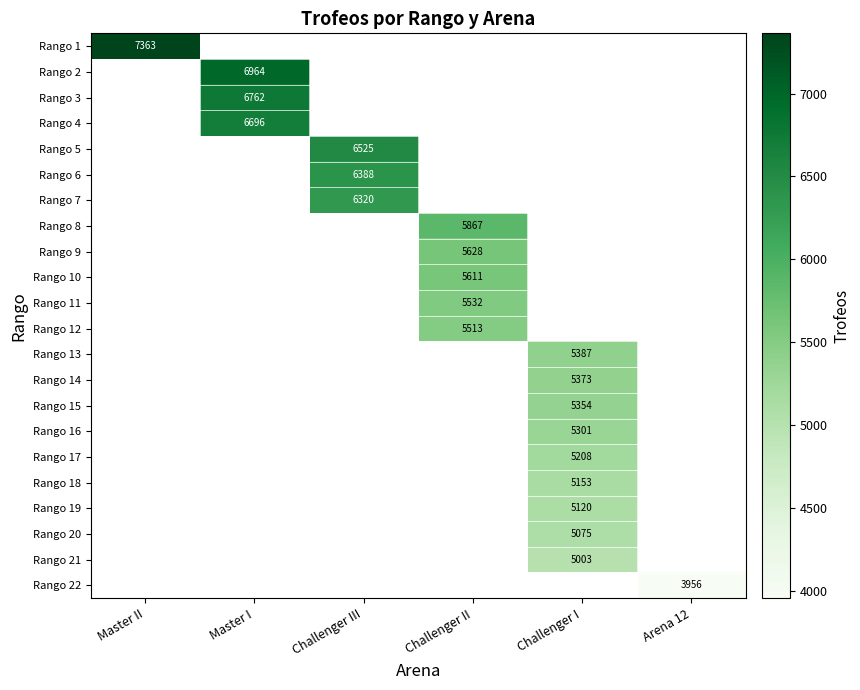

True or false: Rango 12 has a value of 1349 at Challenger II.

False